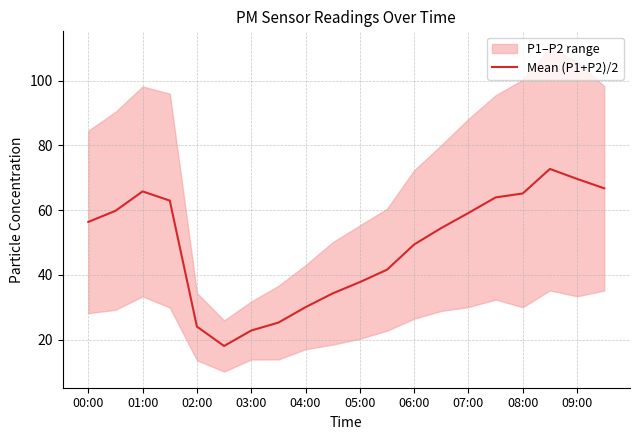

What is the highest value of the Mean (P1+P2)/2 series?

72.8